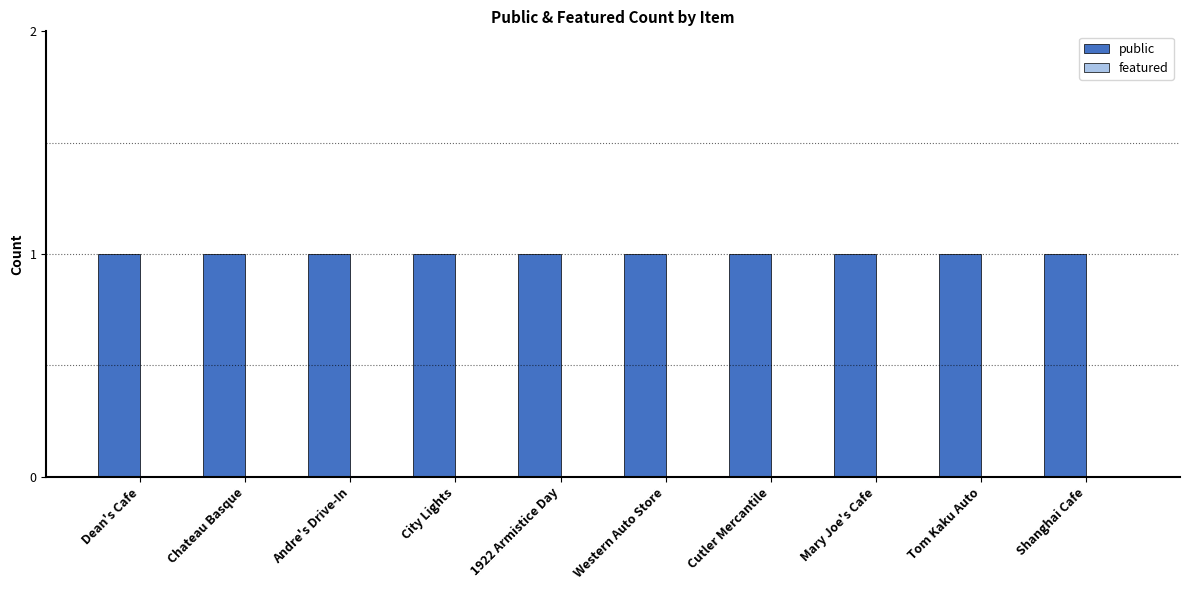

List the labels in order of public value, largest first.

Dean's Cafe, Chateau Basque, Andre's Drive-In, City Lights, 1922 Armistice Day, Western Auto Store, Cutler Mercantile, Mary Joe's Cafe, Tom Kaku Auto, Shanghai Cafe